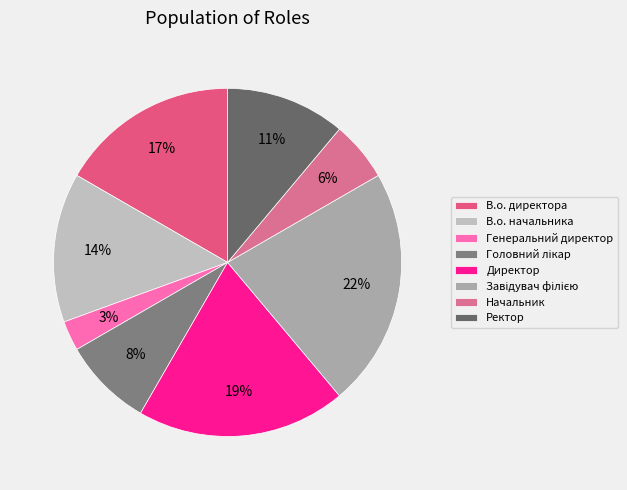

To the nearest percent, what is the combined percentage of Директор and В.о. директора?

36%